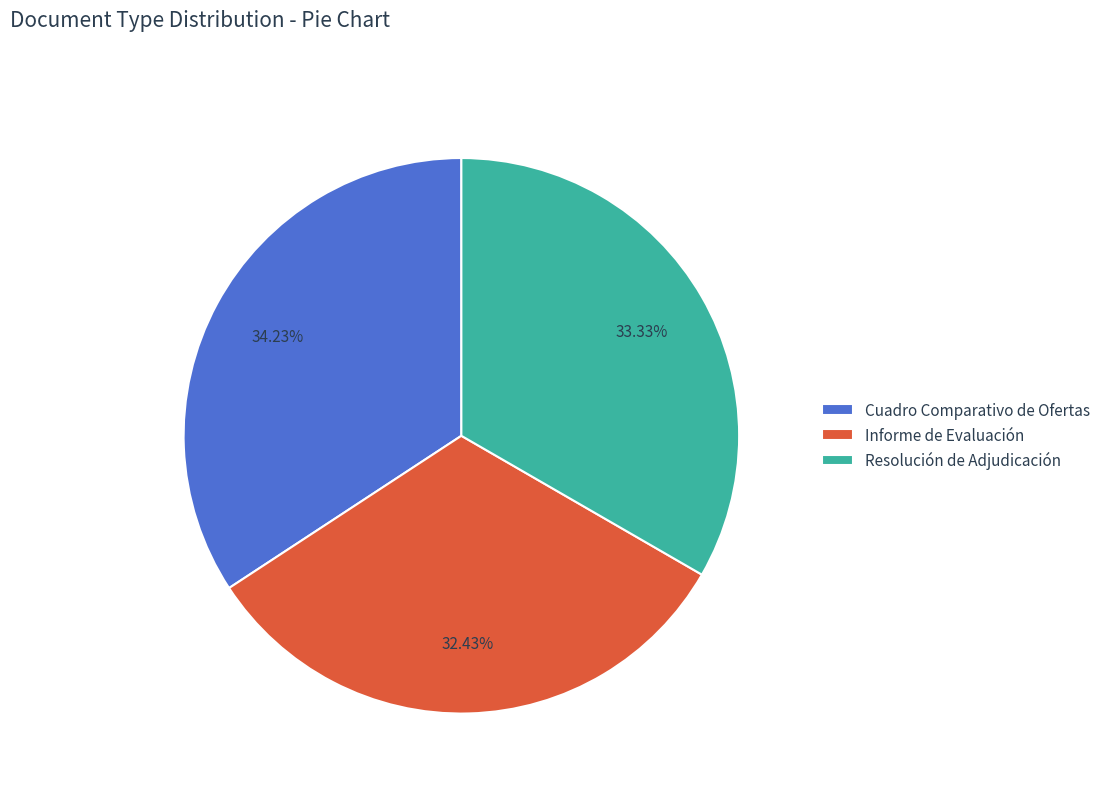

How many segments does this pie chart have?

3